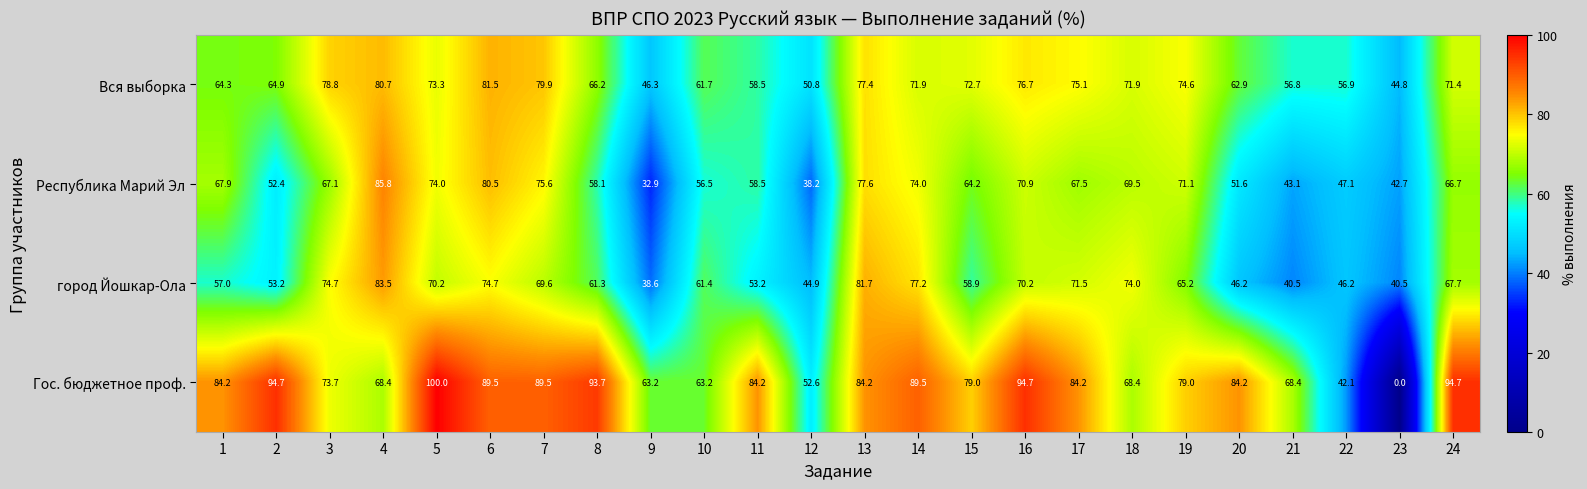

What is the maximum value shown in the chart?

100.0